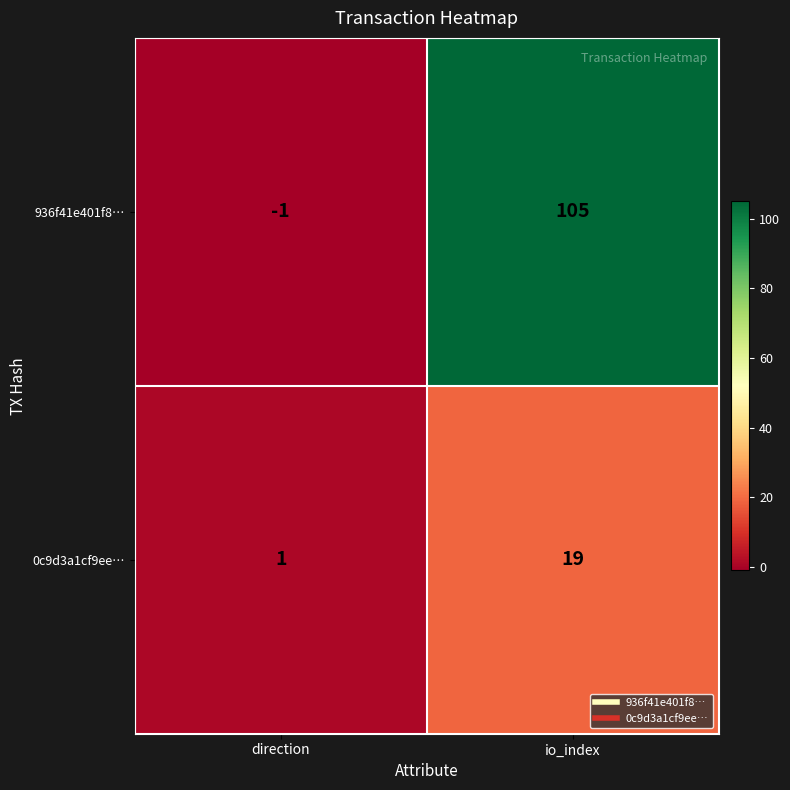

What is the spread (max minus min) of values at direction?

2